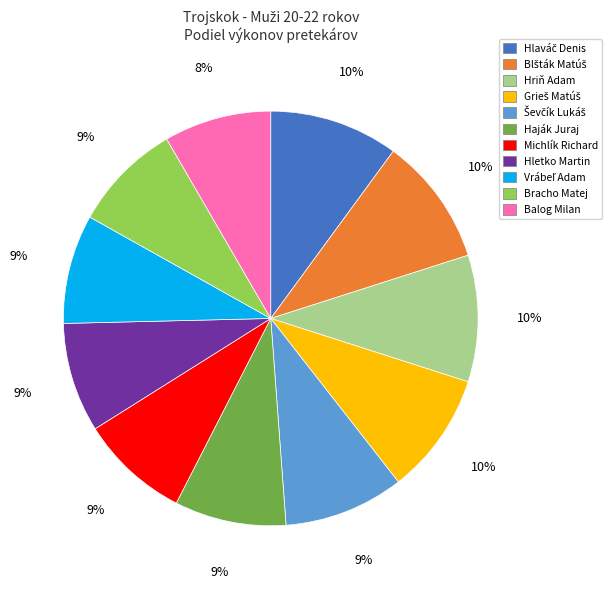

Is Bracho Matej the majority of the pie?

No